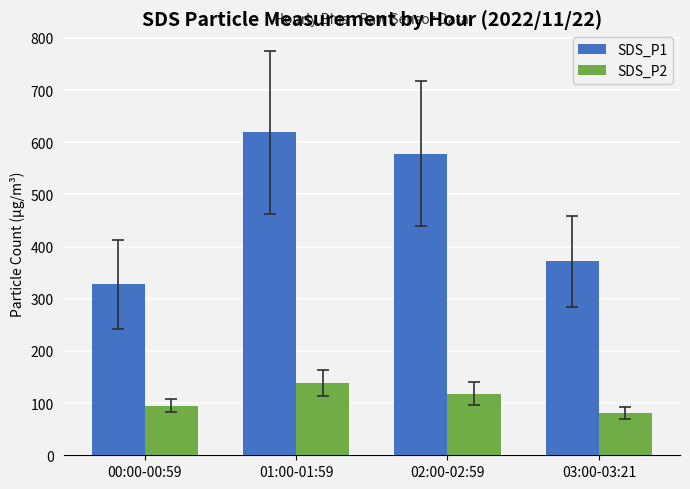

Reading left to right, what are all the values shown in this chart?

SDS_P1: 327.8	619.0	578.0	371.6
SDS_P2: 95.1	138.8	118.0	80.5